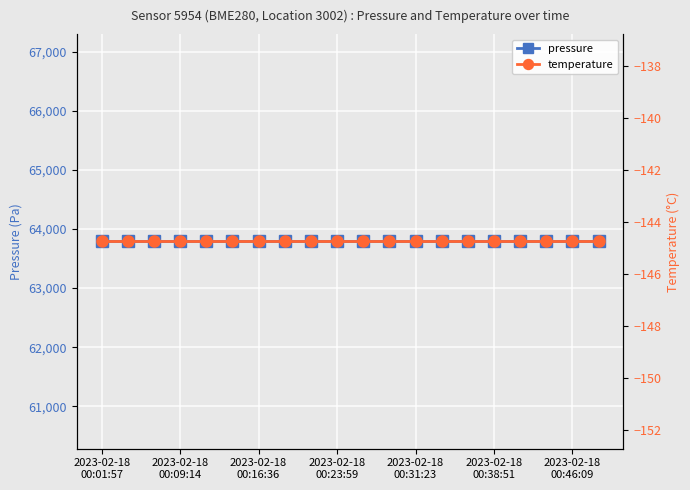

What is the smallest value displayed?

-144.8